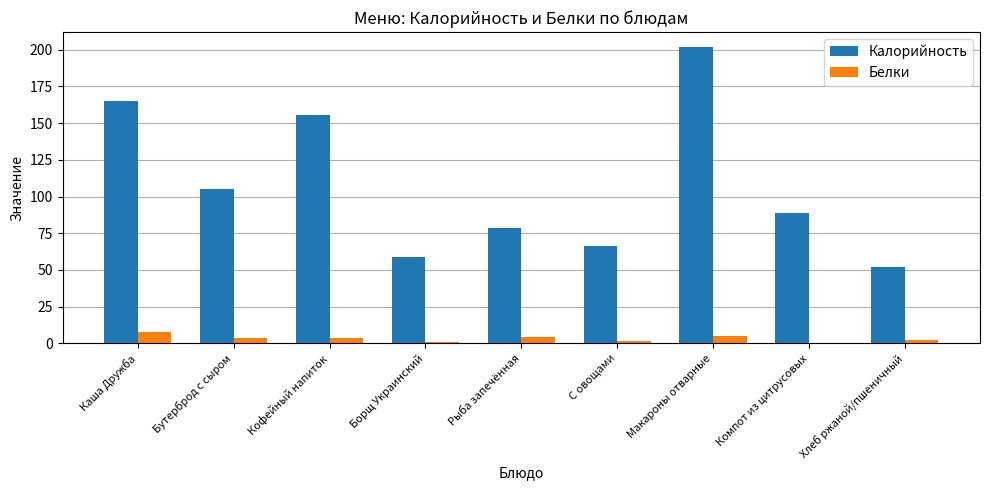

At which label is Калорийность closest to 126?

Бутерброд с сыром